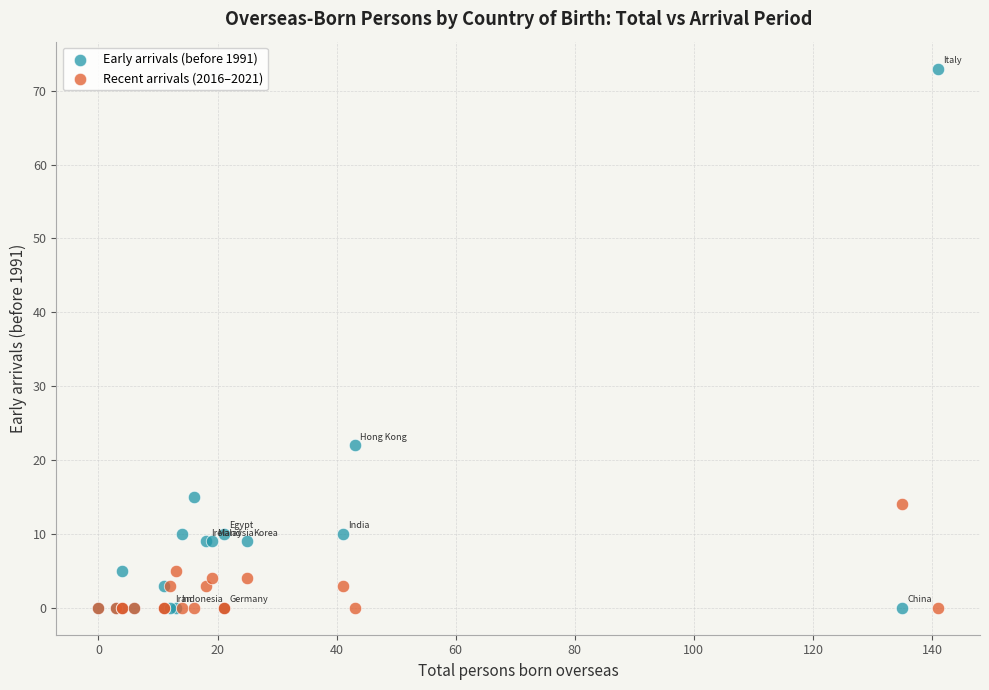

In the Early arrivals (before 1991) series, what Y value is closest to 36?

22